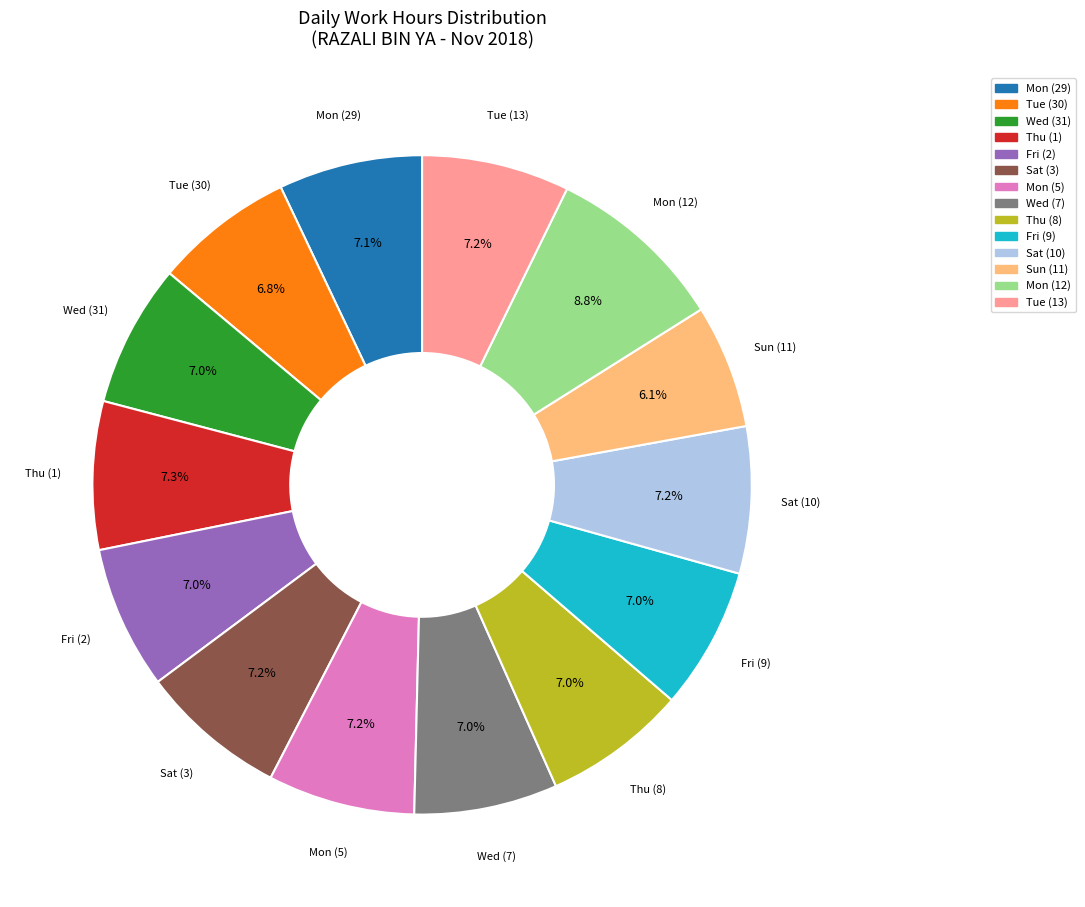

How many segments does this pie chart have?

14